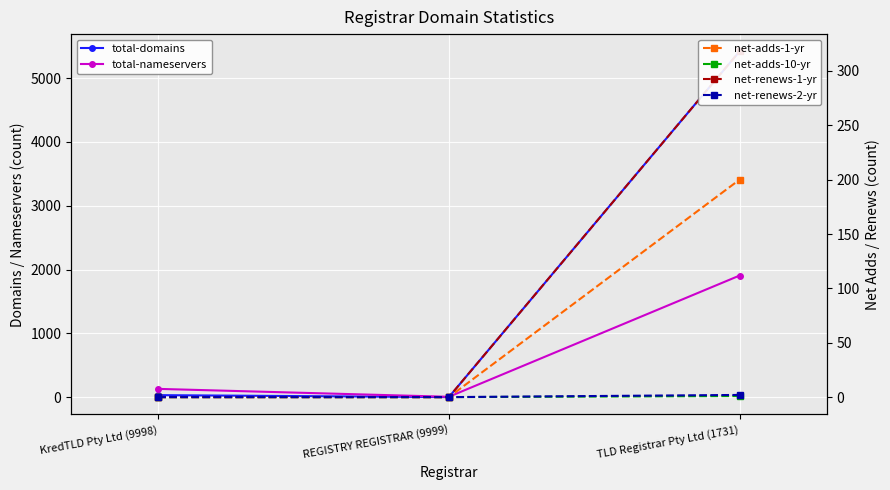

List the series in order of their peak value, lowest first.

net-adds-10-yr, net-renews-2-yr, net-adds-1-yr, net-renews-1-yr, total-nameservers, total-domains